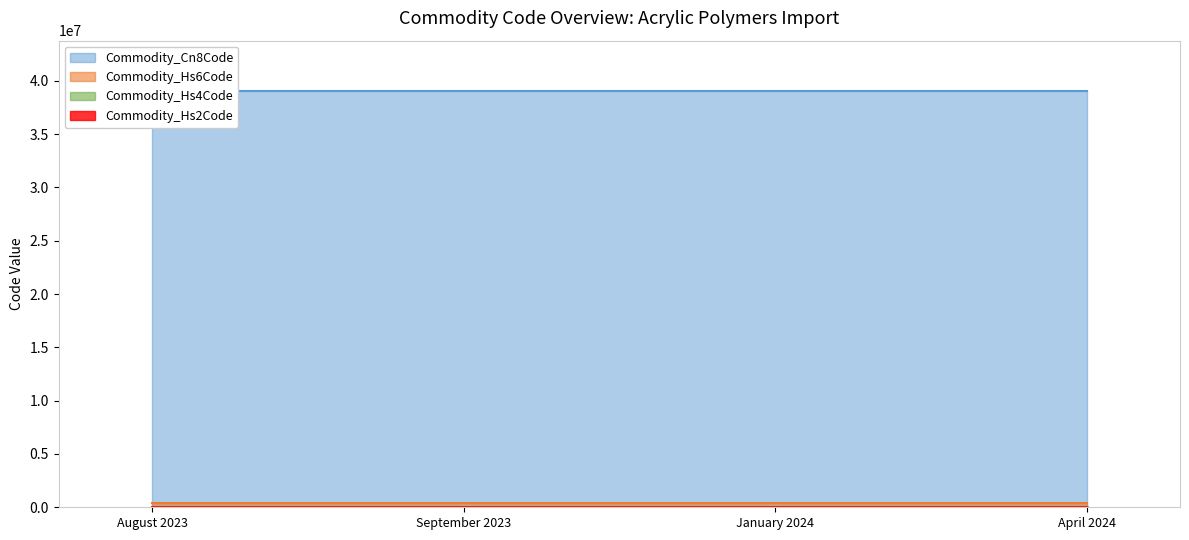

Count the number of categories in the chart.

4